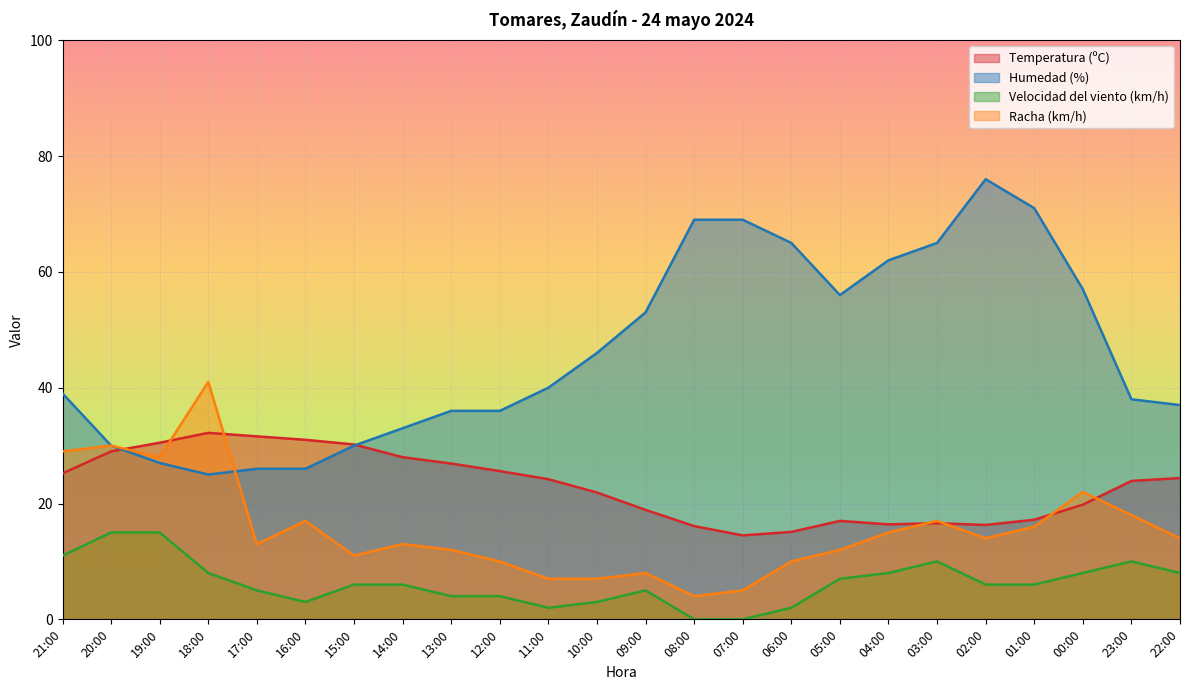

How many distinct data groups are displayed?

4